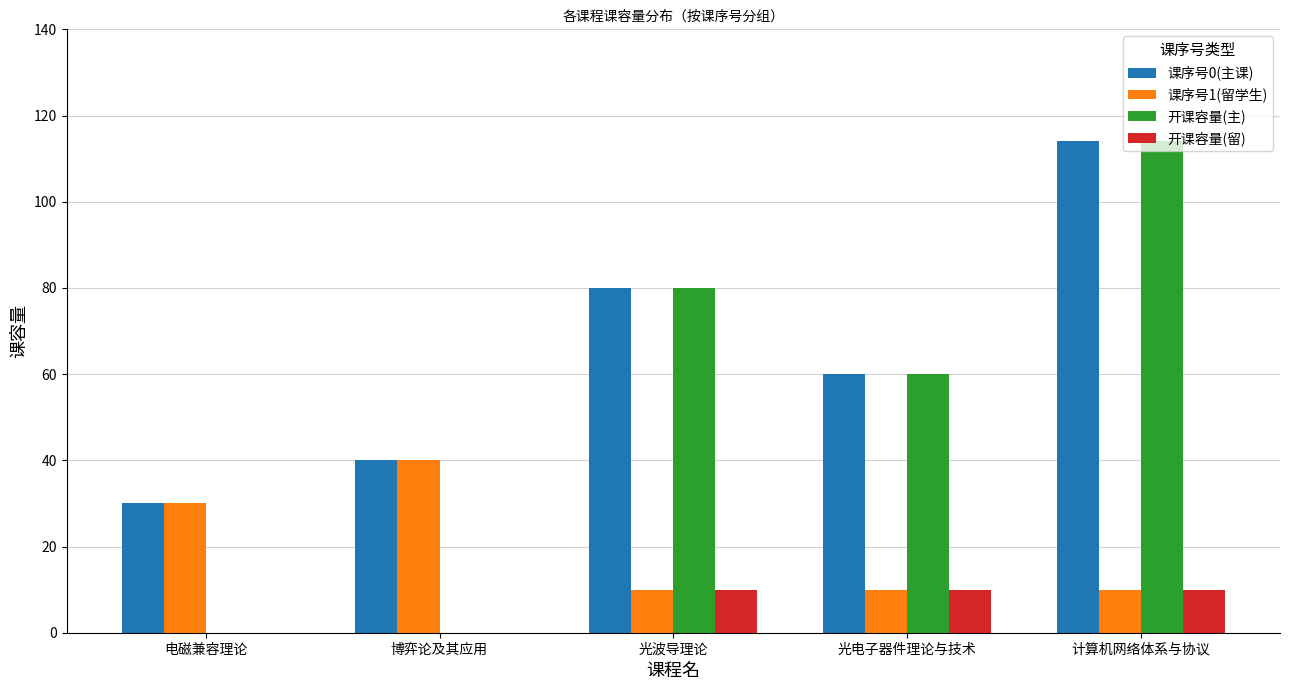

Which category has the highest value across all series?

计算机网络体系与协议